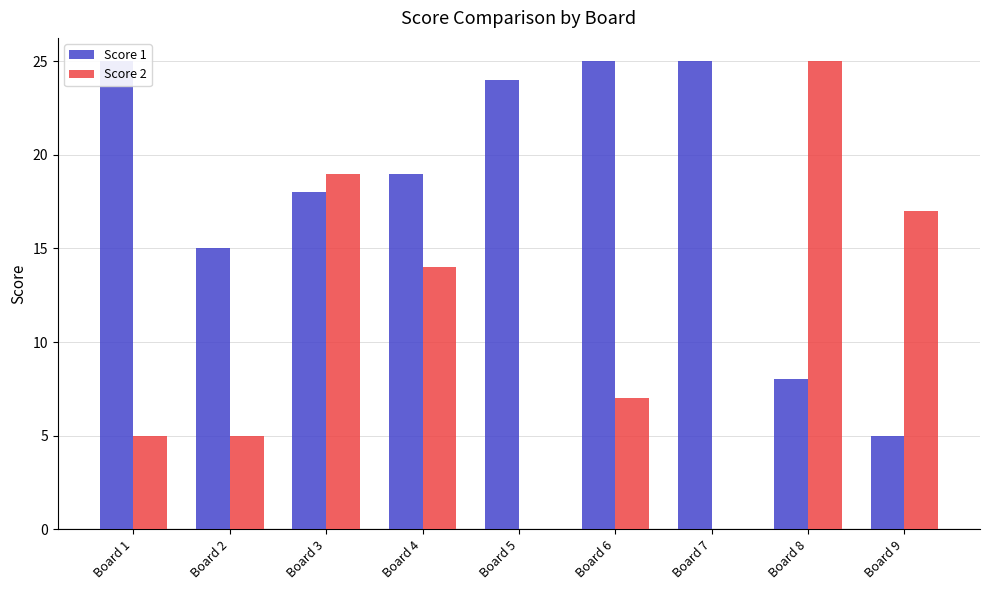

Which category has the lowest value across all series?

Board 5